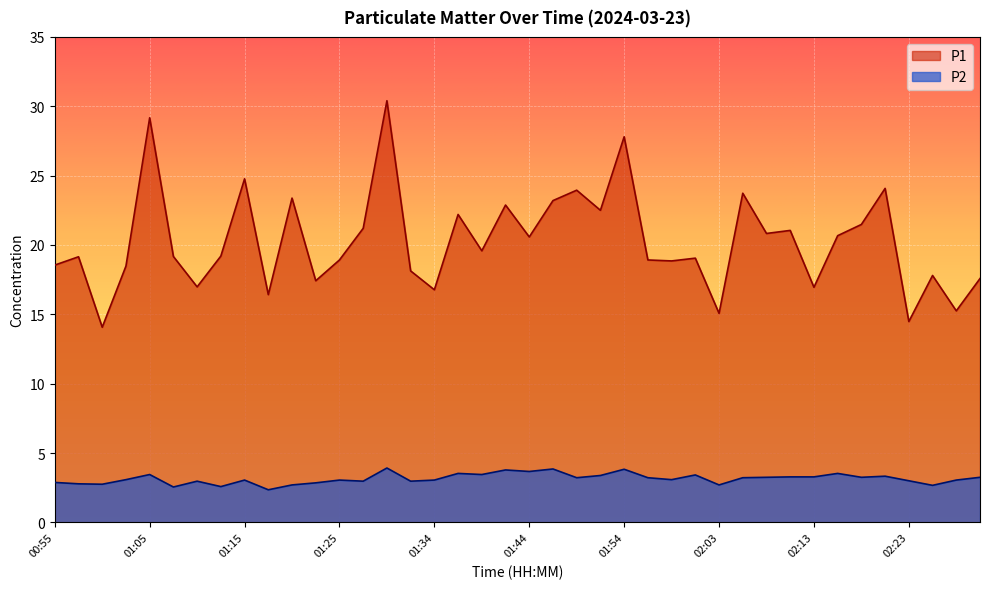

What is the difference between the second highest and minimum values in the P2 series?

1.5